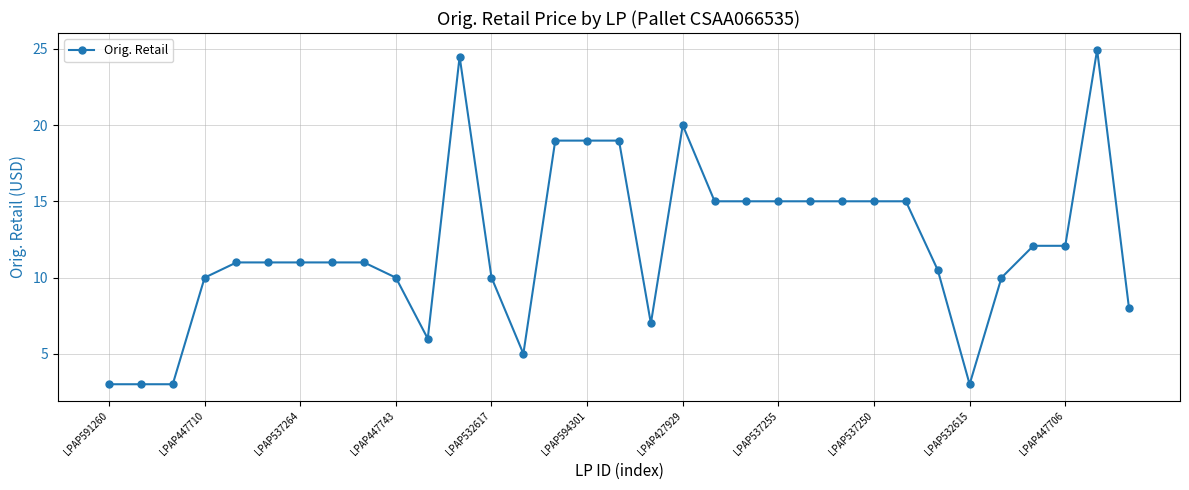

What is the value of the 6th point from the left?

11.0